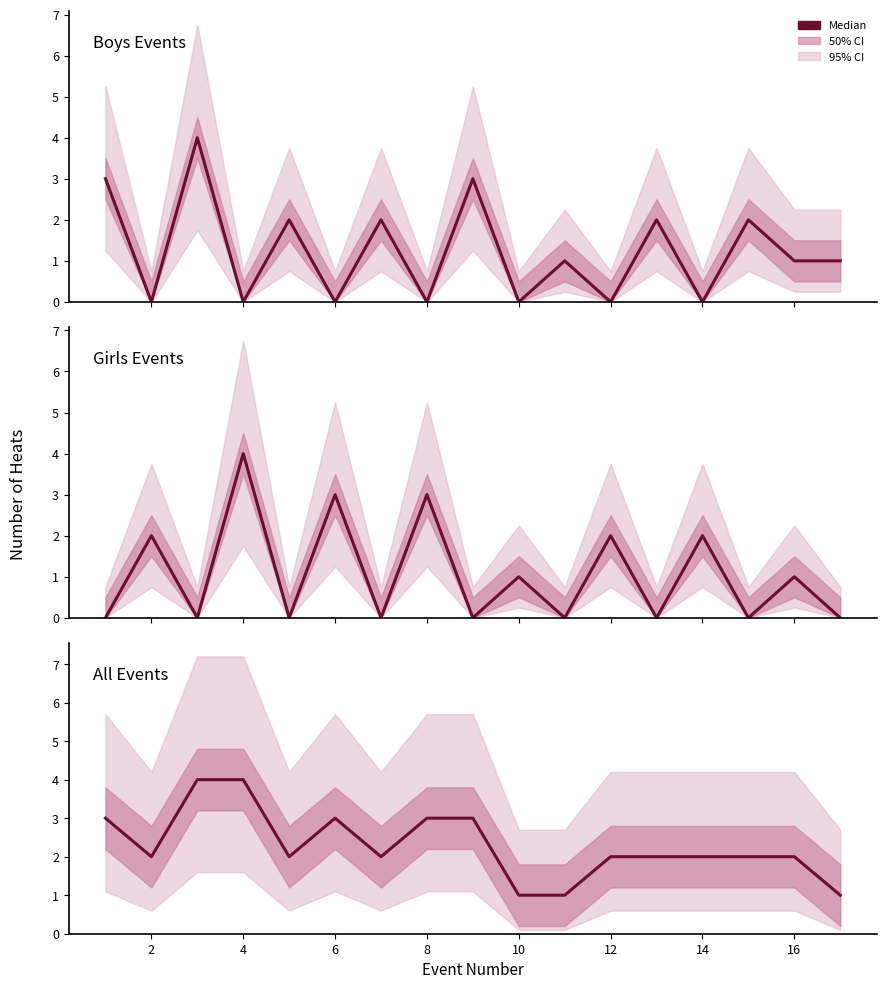

True or false: Girls Events and All Events intersect in this chart.

False